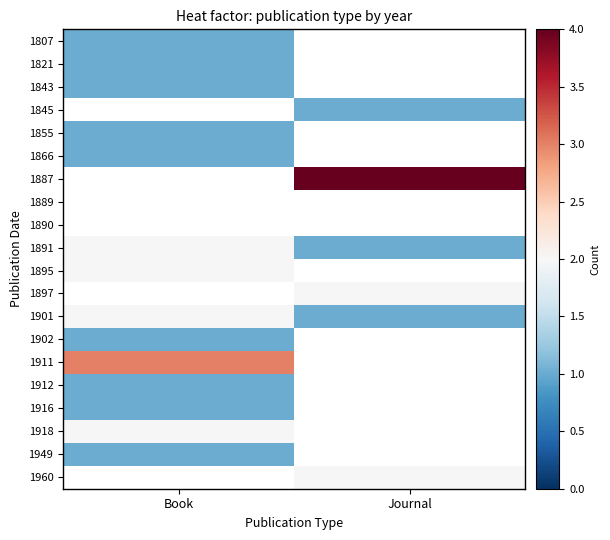

What is the total value across all series at Journal?

11